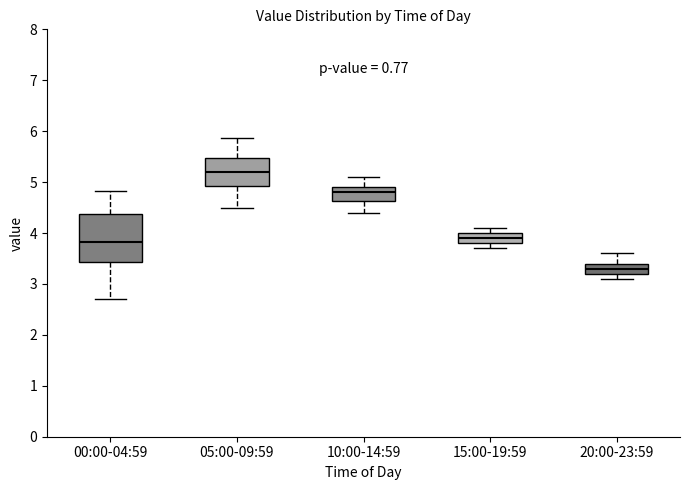

Where is the upper edge of the box for 00:00-04:59 on the y-axis? The values are not printed on the chart, so give them approximately, as read against the axis.

4.4